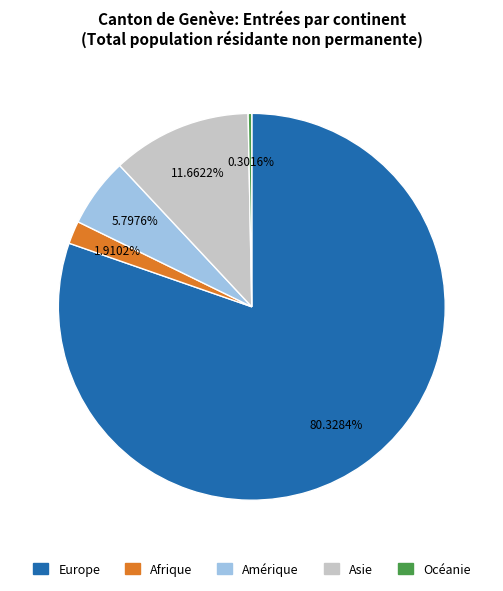

Rank the categories by value from highest to lowest.

Europe, Asie, Amérique, Afrique, Océanie